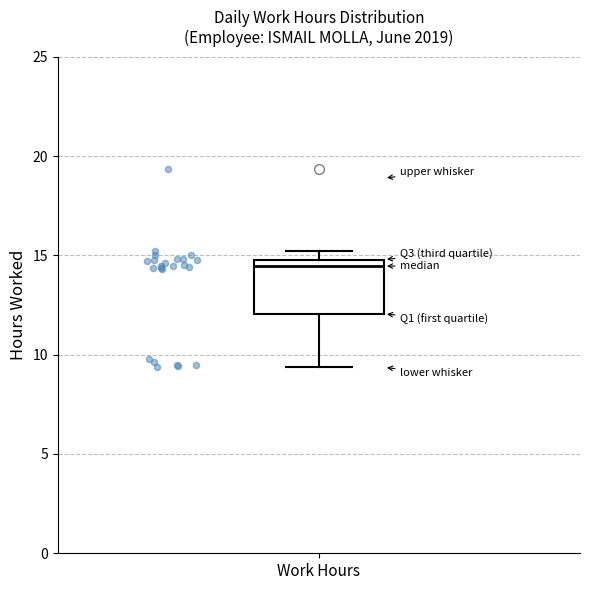

Where is the upper edge of the box for Work Hours on the y-axis? The values are not printed on the chart, so give them approximately, as read against the axis.

15.0